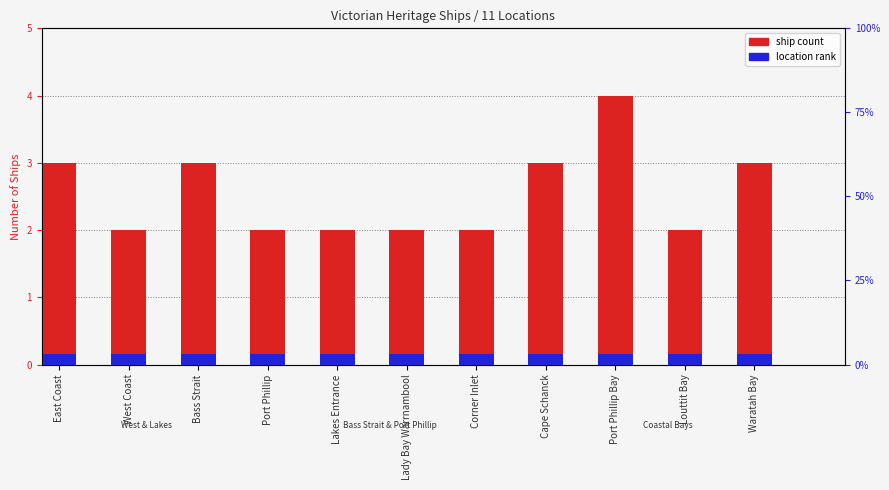

Read the location rank value at Port Phillip.

0.1